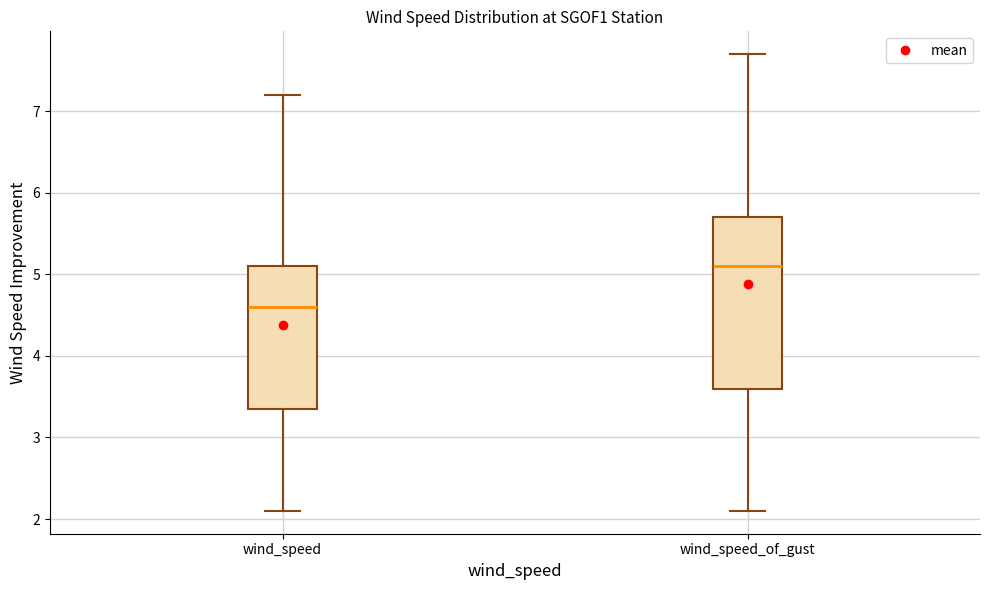

Reading left to right, transcribe this box plot: for each box, give where its median line is, the range the box spans, and where its two whiskers end, as read against the y-axis. The values are not printed on the chart, so give them approximately, as read against the axis.

wind_speed: median 4.6, box 3.4 to 5.1, whiskers 2.1 to 7.2
wind_speed_of_gust: median 5.1, box 3.6 to 5.7, whiskers 2.1 to 7.7